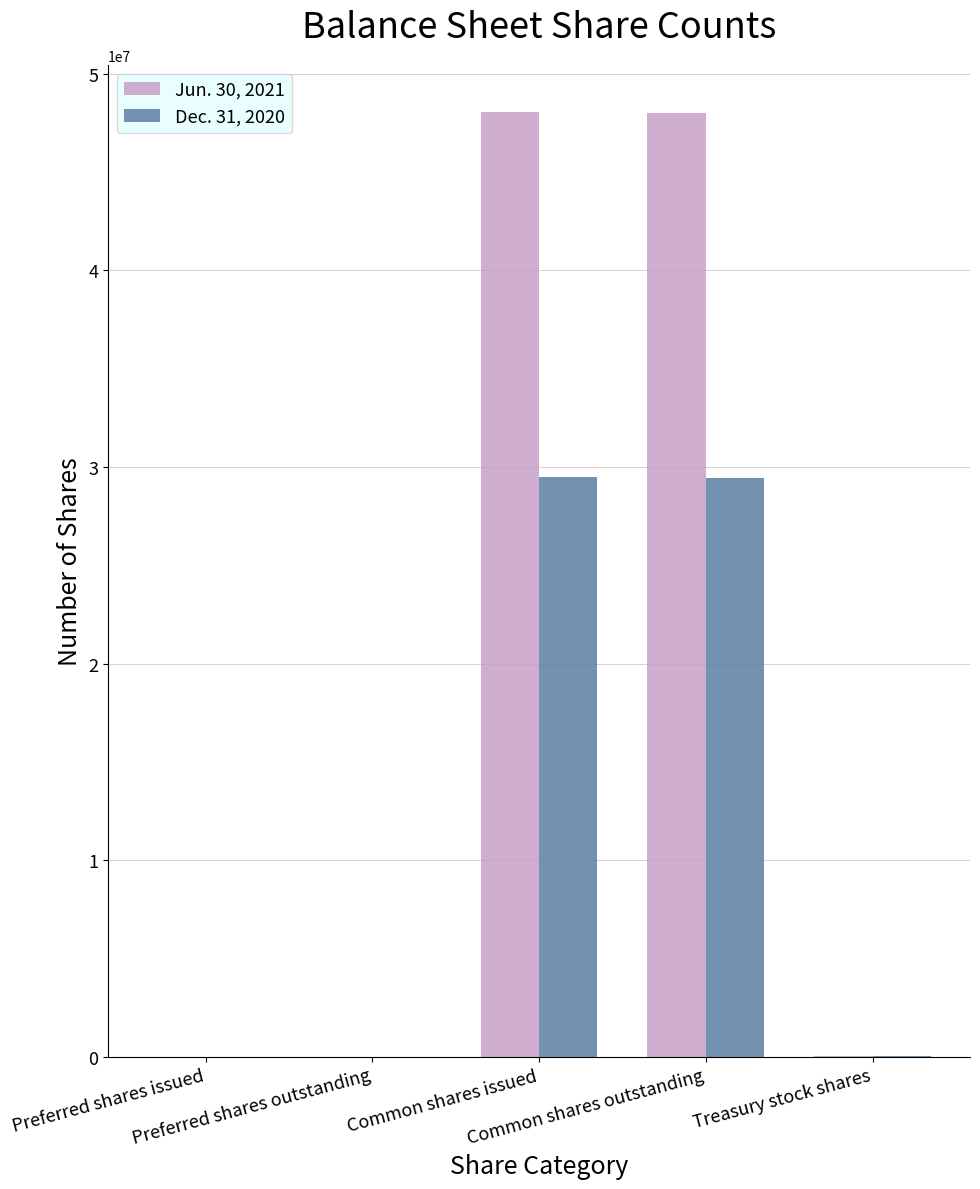

True or false: Jun. 30, 2021 has a value of 29967 at Treasury stock shares.

True